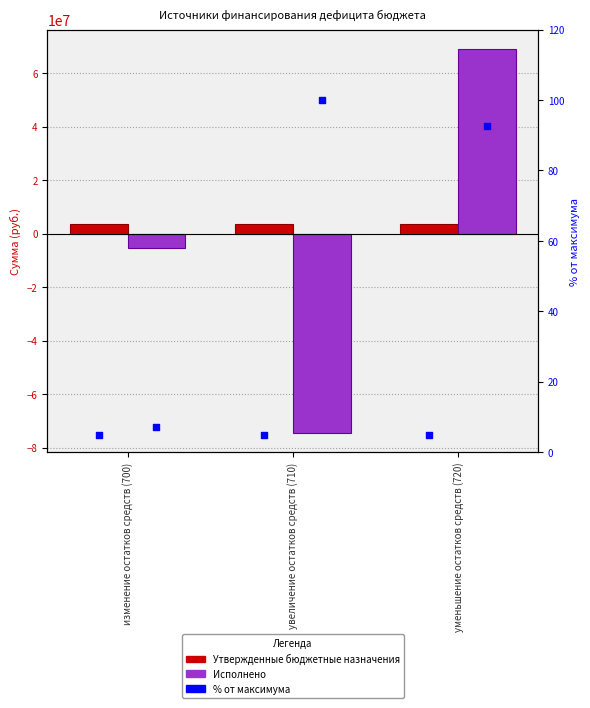

Is the value of % от макс. (утв.) at увеличение остатков средств (710) greater than the value of Исполнено at уменьшение остатков средств (720)?

No